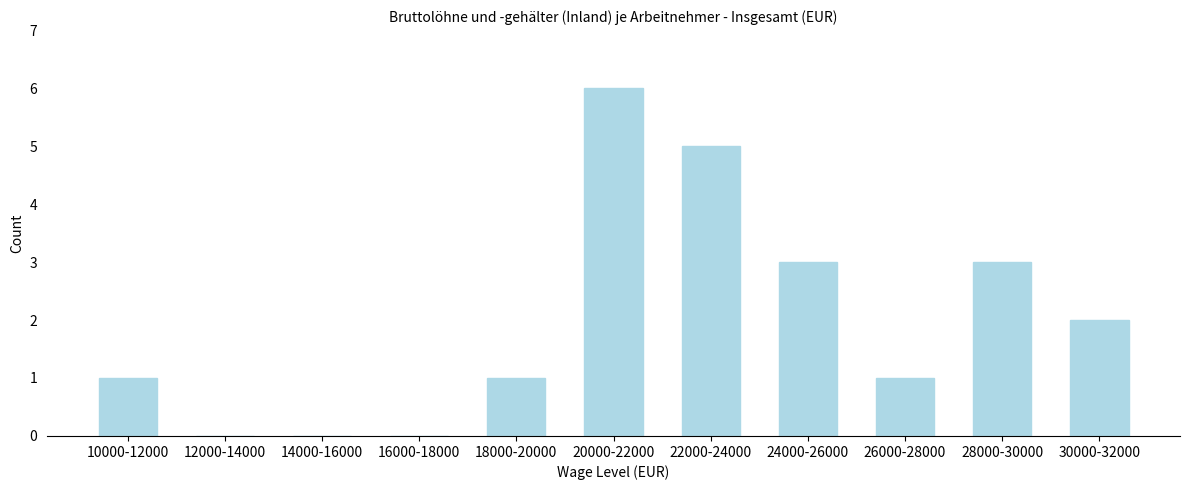

Reading left to right, list all the values displayed in this chart.

10000-12000=1	12000-14000=0	14000-16000=0	16000-18000=0	18000-20000=1	20000-22000=6	22000-24000=5	24000-26000=3	26000-28000=1	28000-30000=3	30000-32000=2